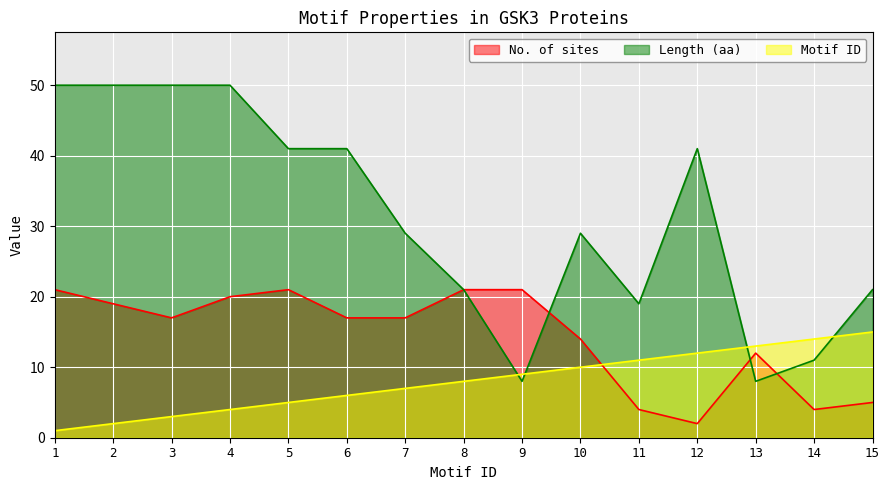

Which series changed the most between 2 and 5?

Length (aa)